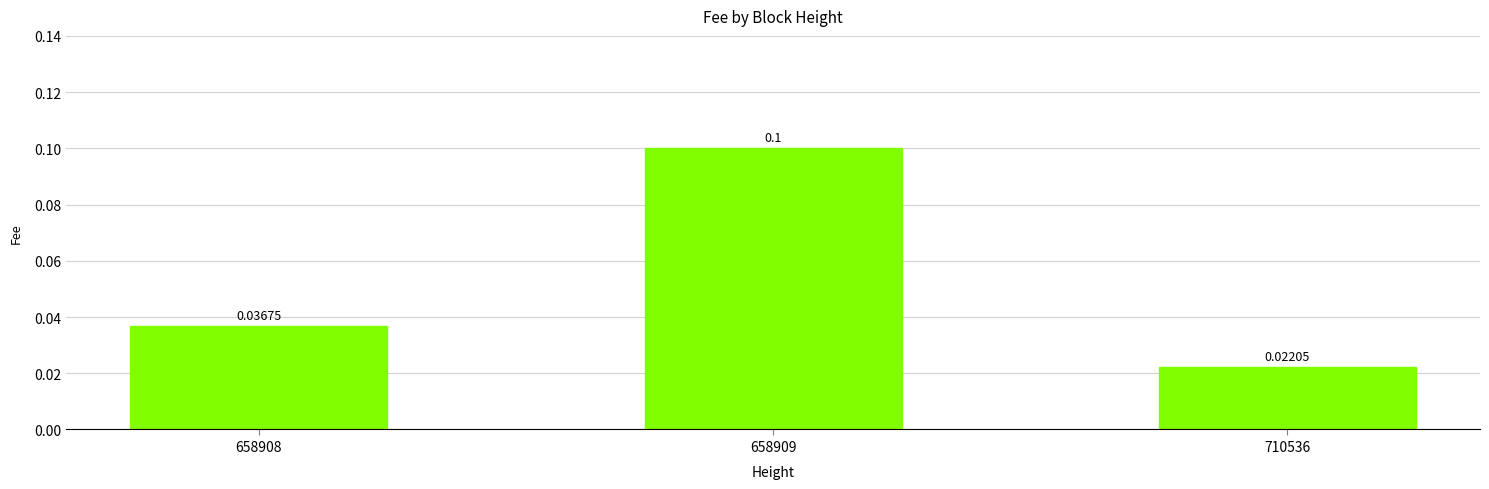

Which category has the highest value across all series?

658909